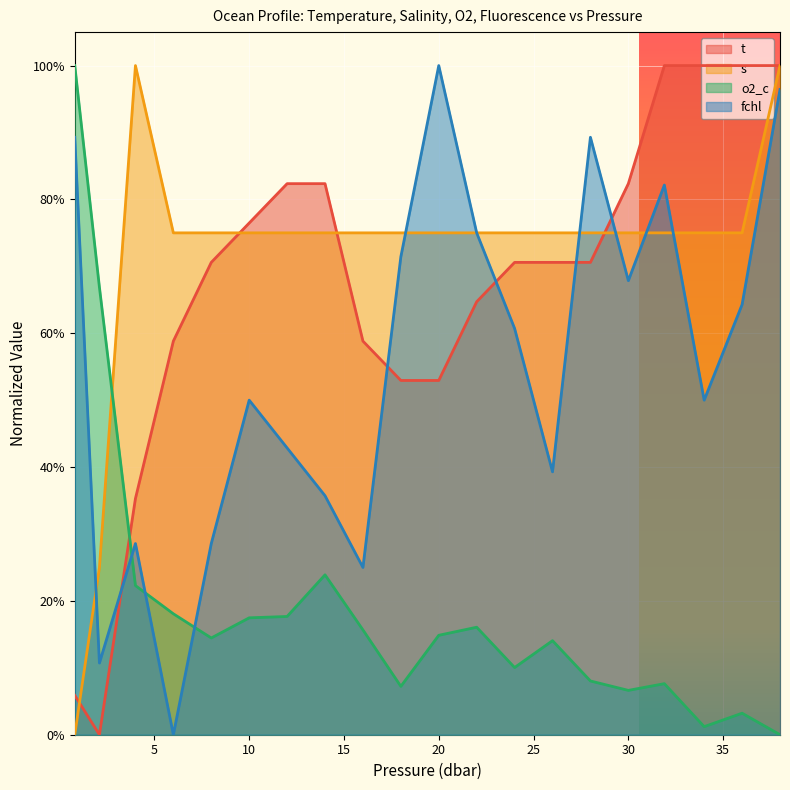

How many data points does each series have?

20